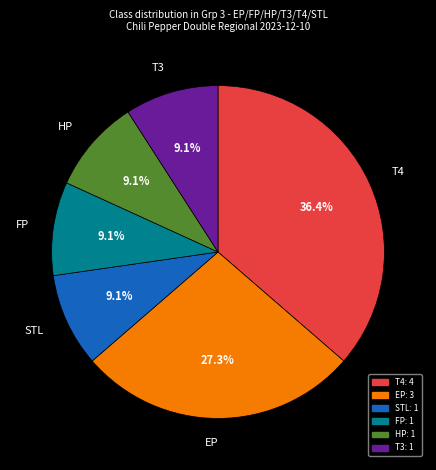

Is there any slice that represents more than half of the pie?

No